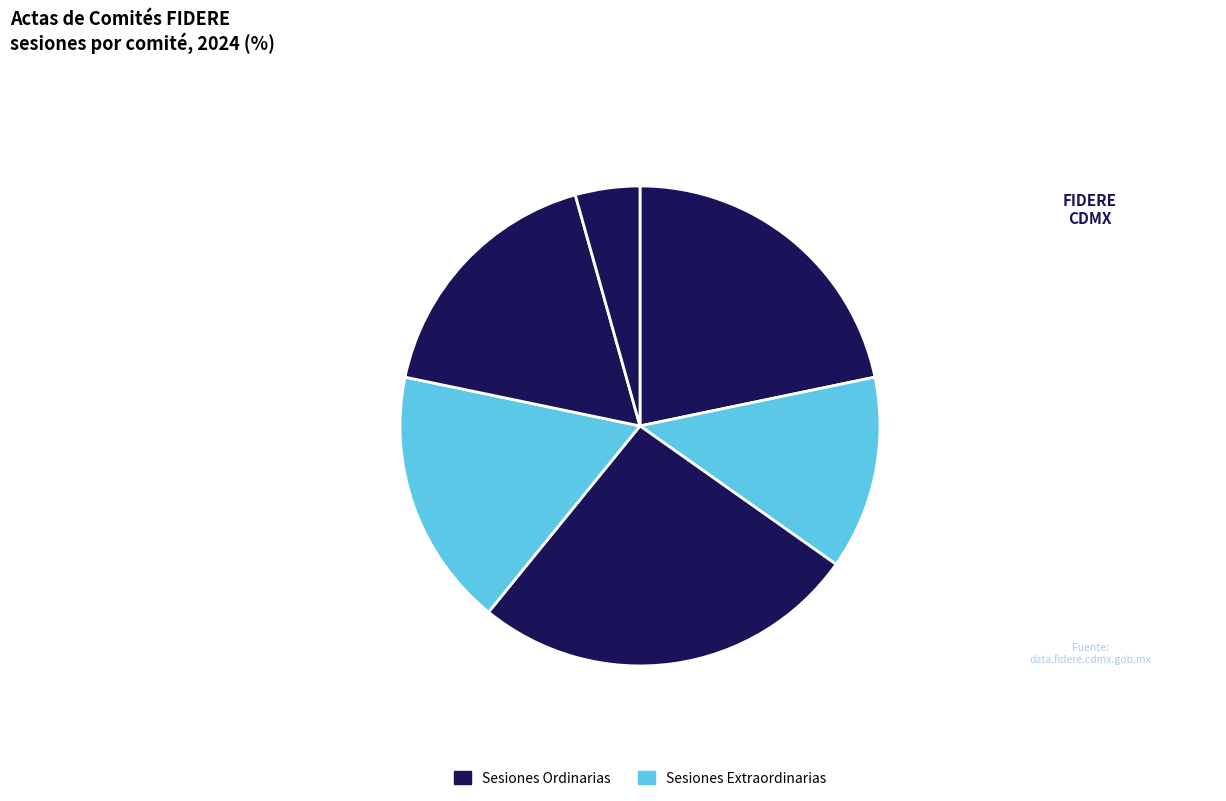

Is there any slice that represents more than half of the pie?

No